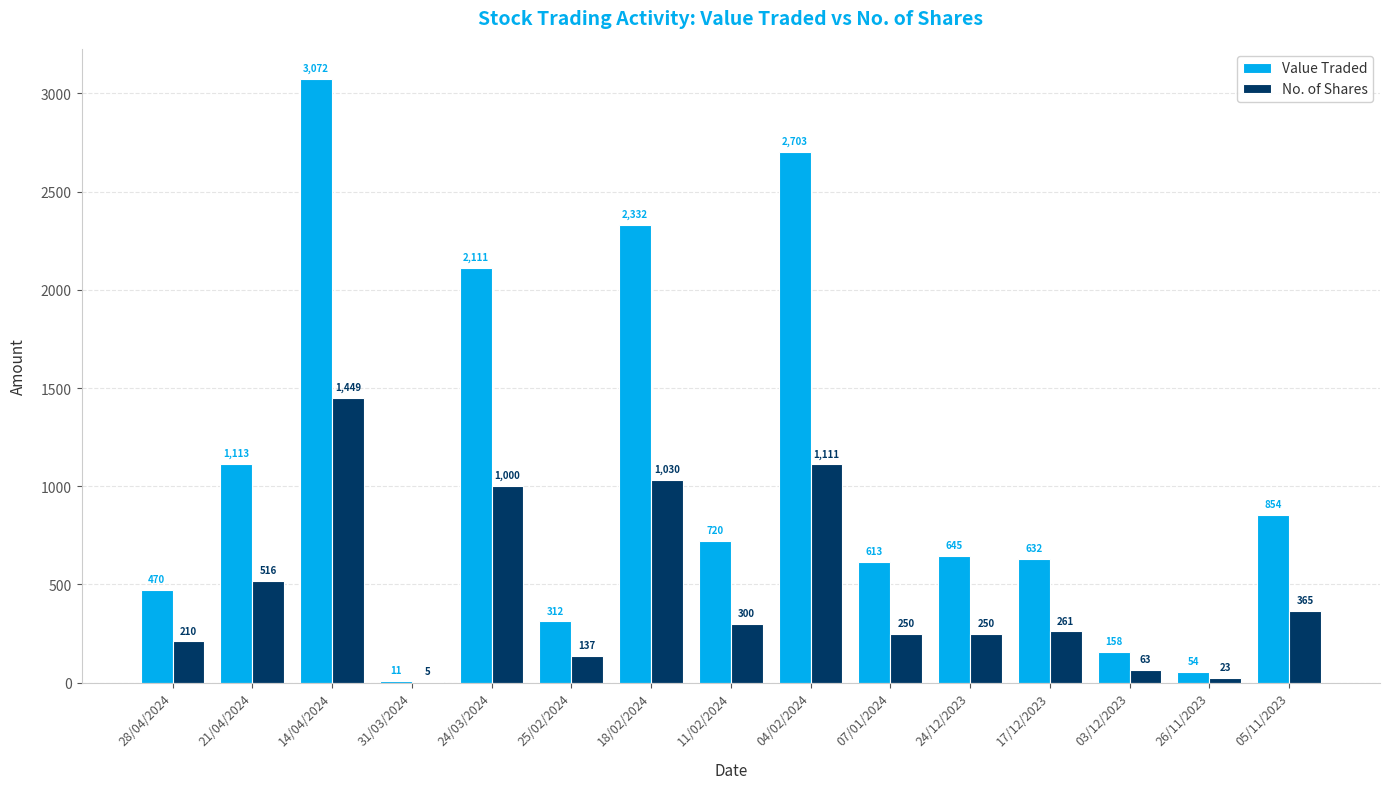

Is it true that No. of Shares equals 5 at 31/03/2024?

True